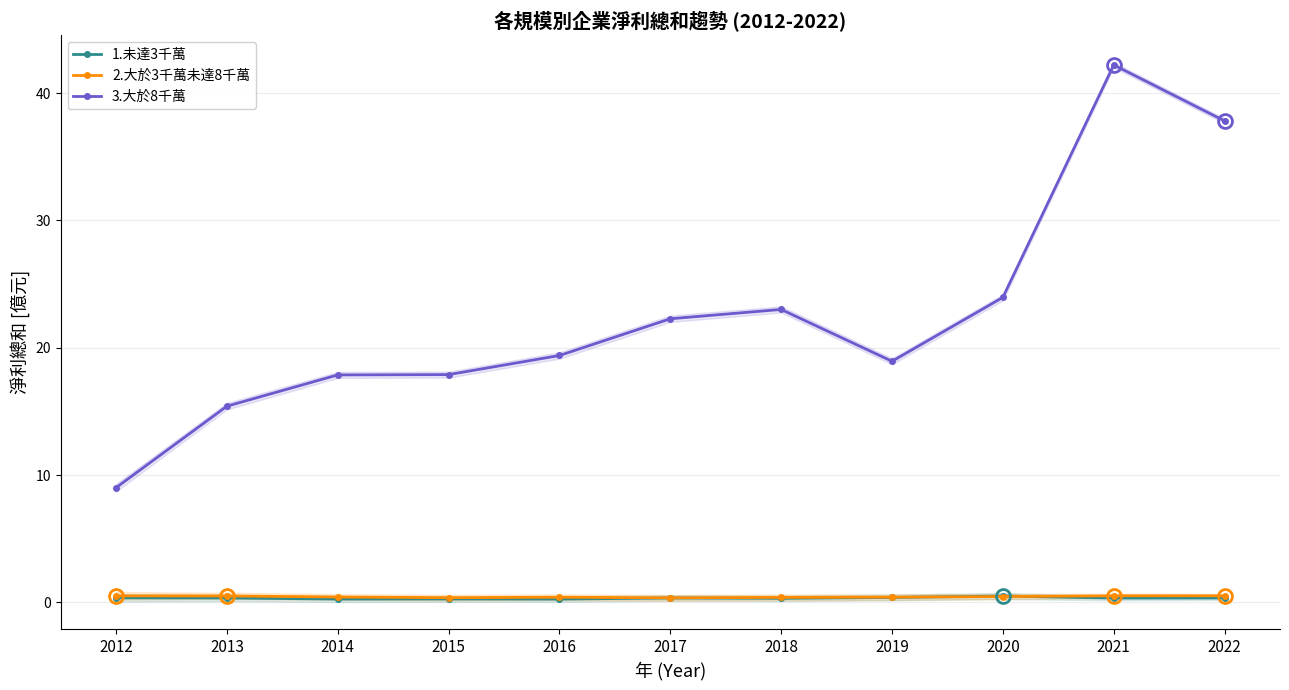

How many distinct data groups are displayed?

3